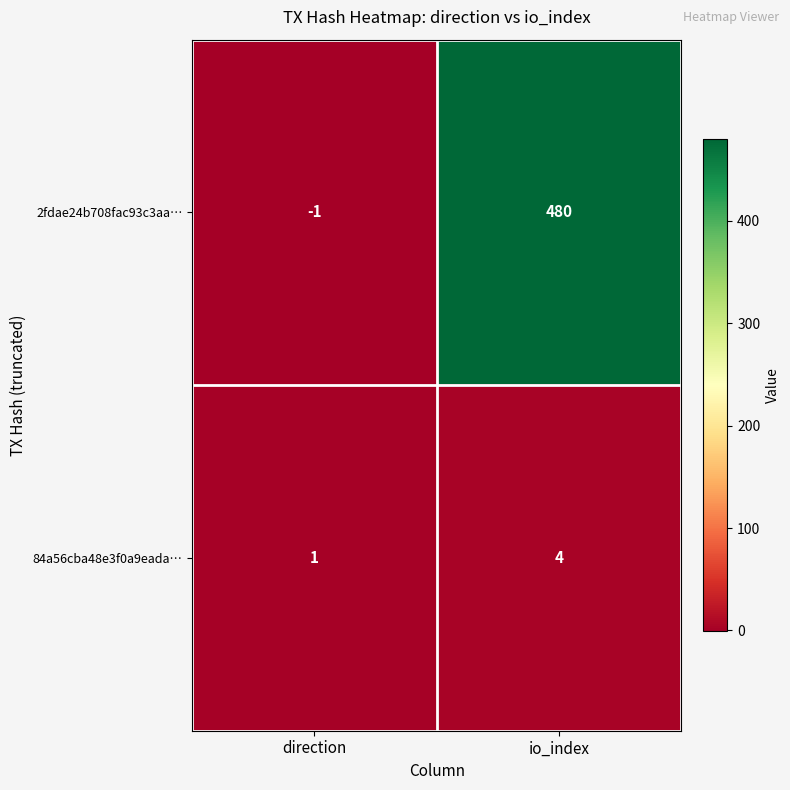

Where is 84a56cba48e3f0a9eada… nearest to the value 2?

direction